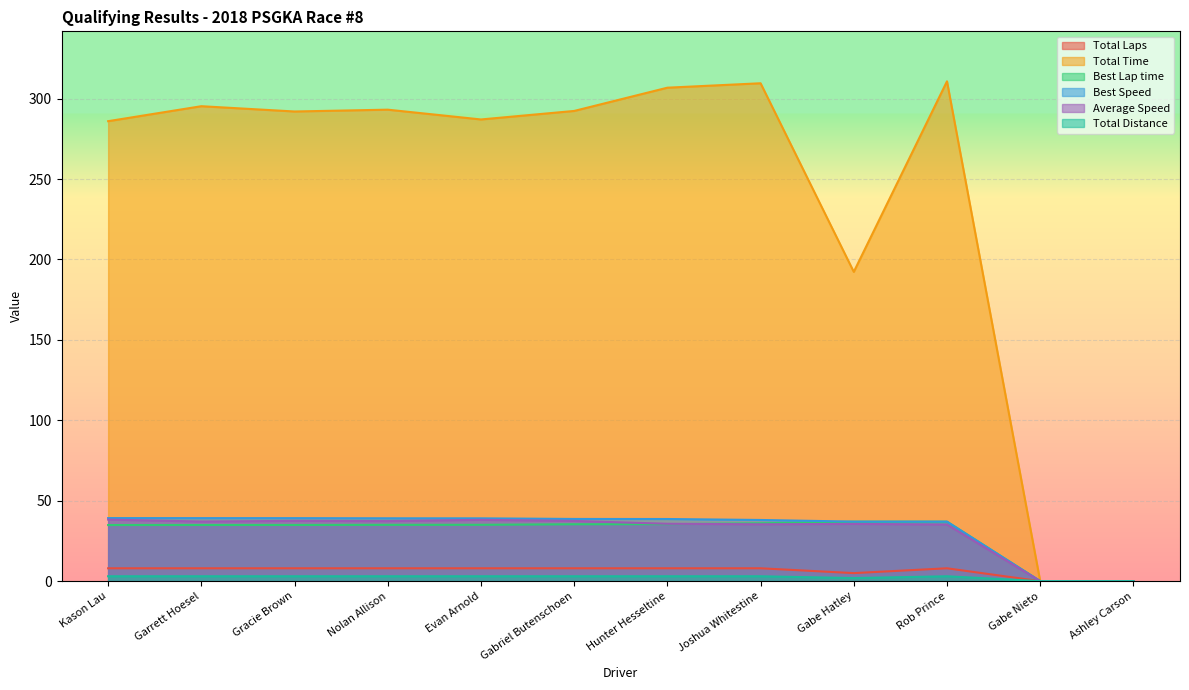

How many interior local valleys does the Total Distance series have?

1